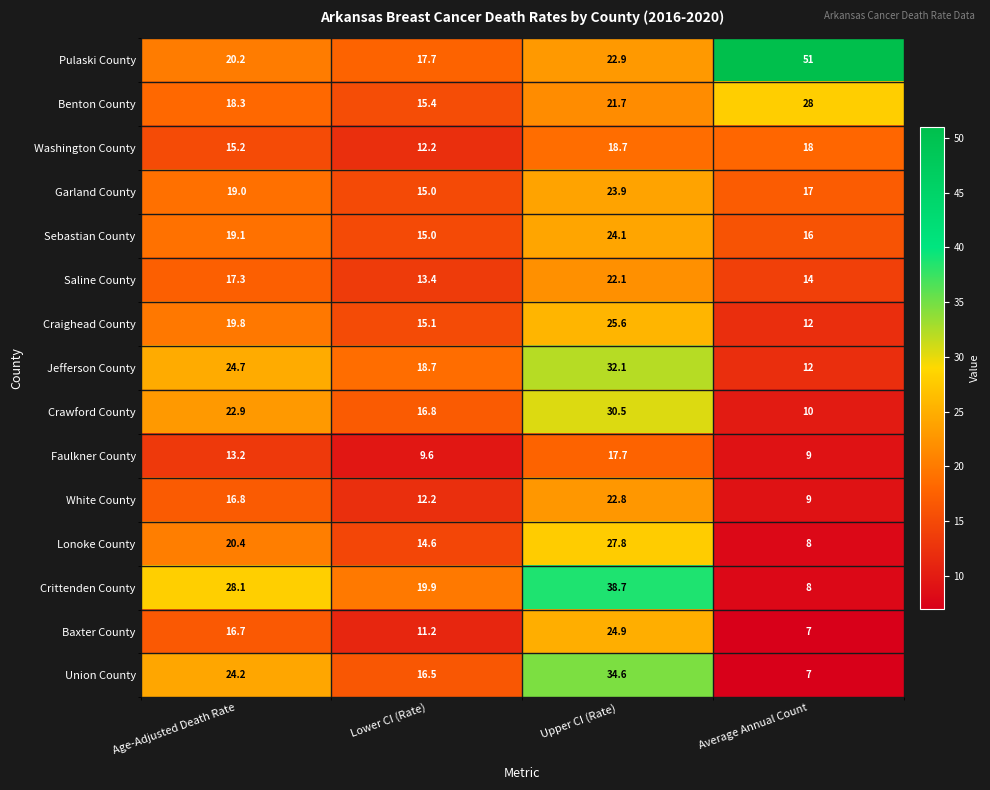

Where is Faulkner County nearest to the value 13?

Age-Adjusted Death Rate